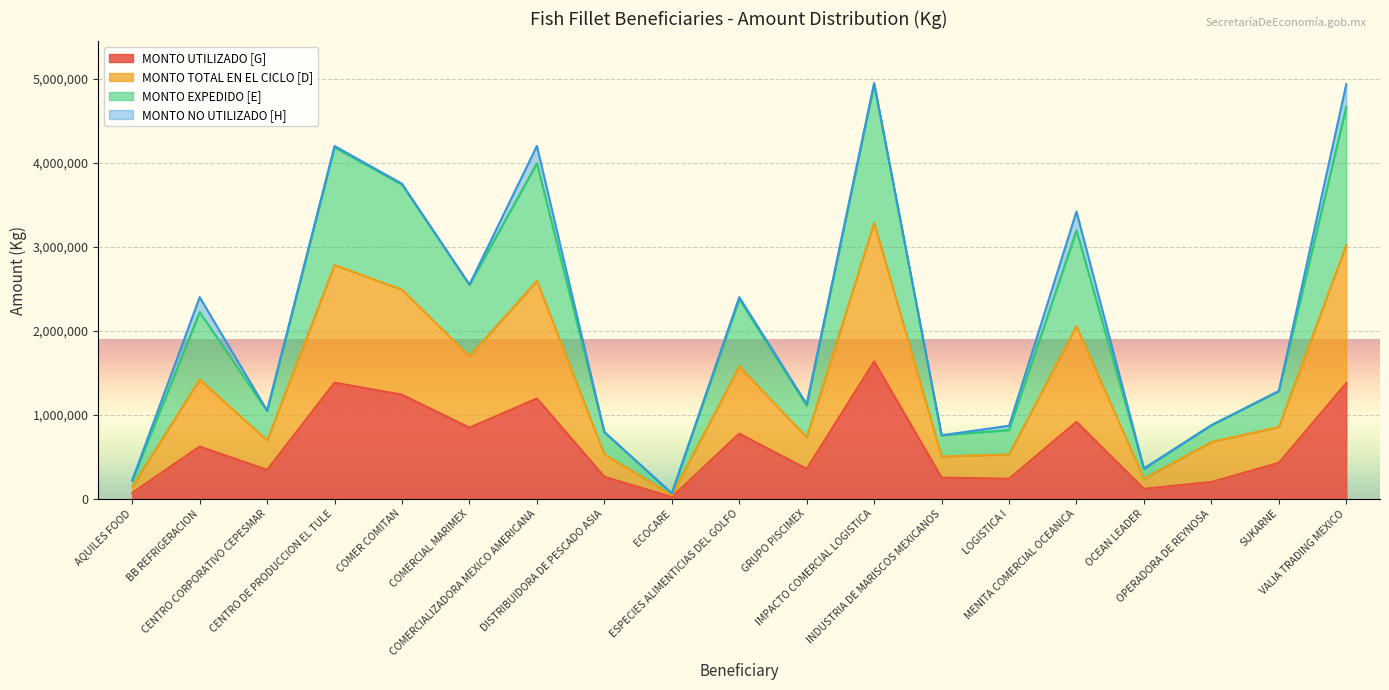

Which series has the largest total across all categories?

MONTO TOTAL EN EL CICLO [D]